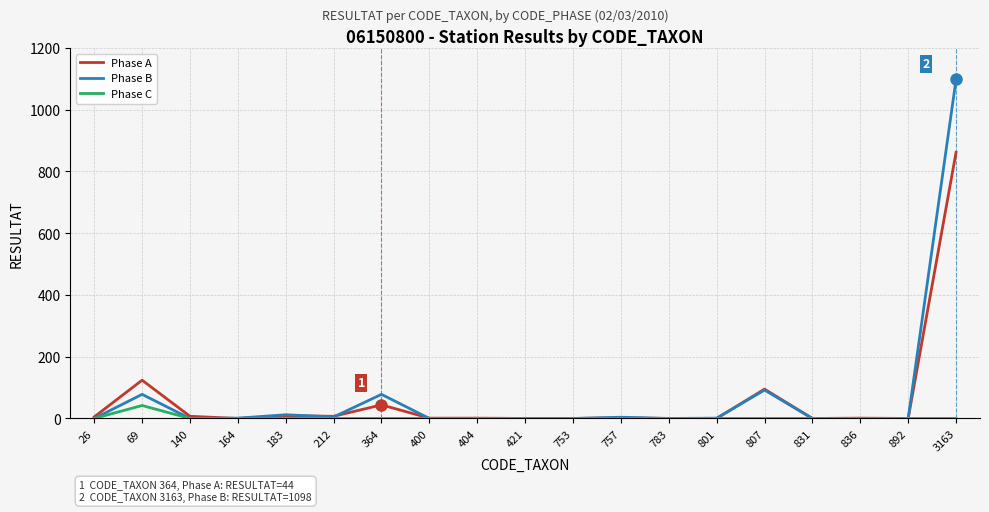

List the series in order of their peak value, lowest first.

Phase C, Phase A, Phase B